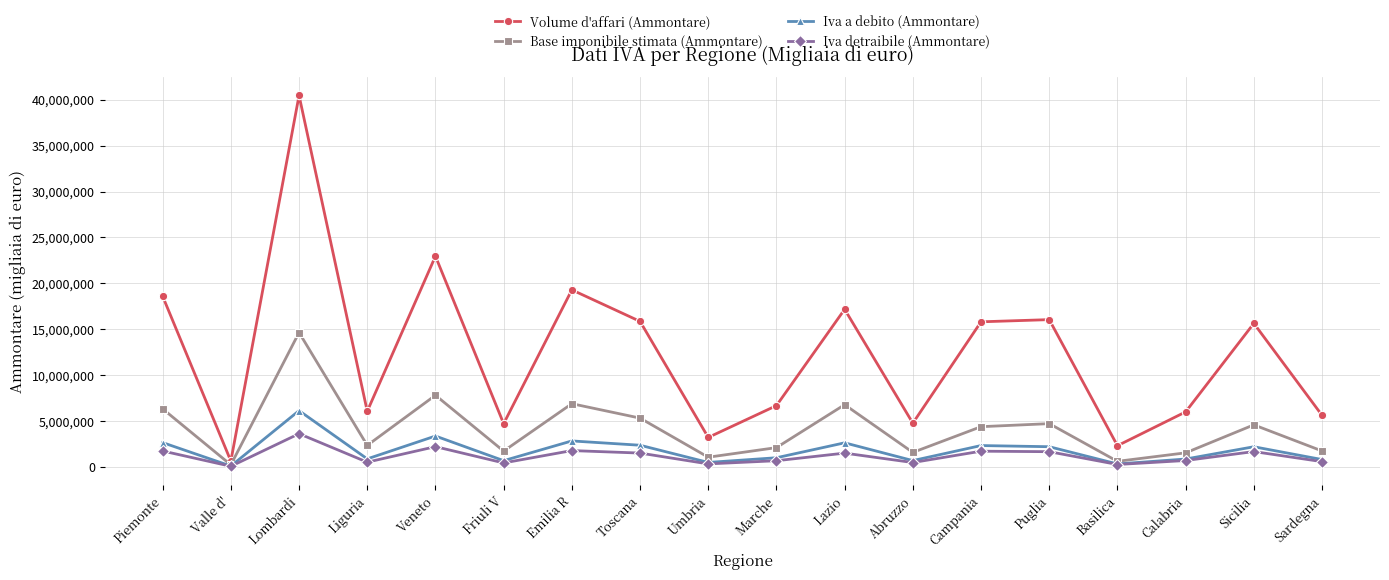

What is the average value of the Base imponibile stimata (Ammontare) series?

4128401